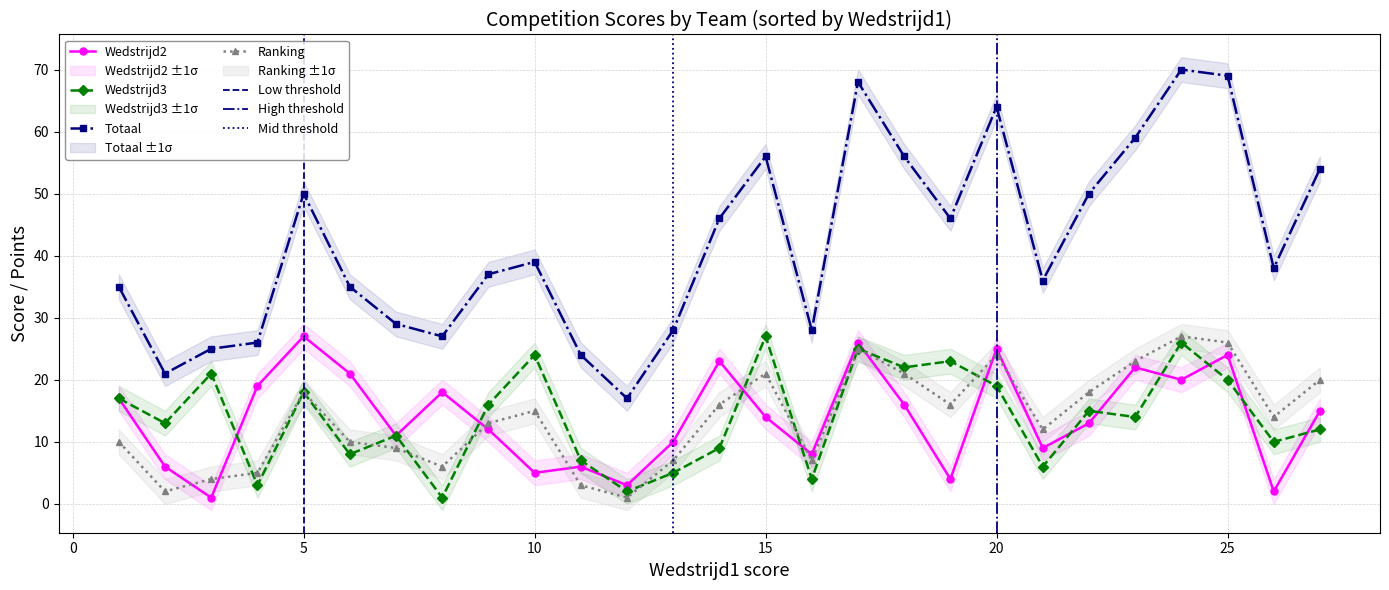

Which series has the widest spread of values?

Totaal